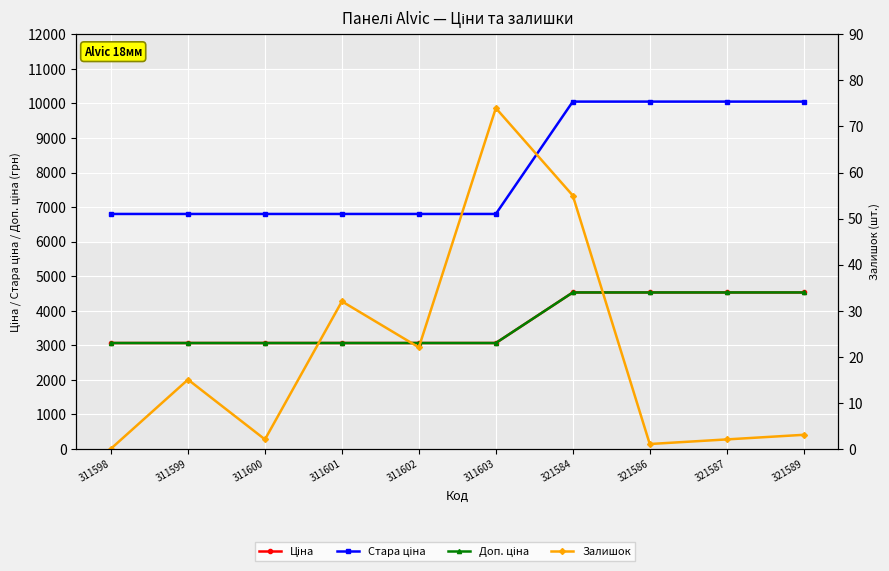

Rank the categories by Залишок value from lowest to highest.

311598, 321586, 311600, 321587, 321589, 311599, 311602, 311601, 321584, 311603